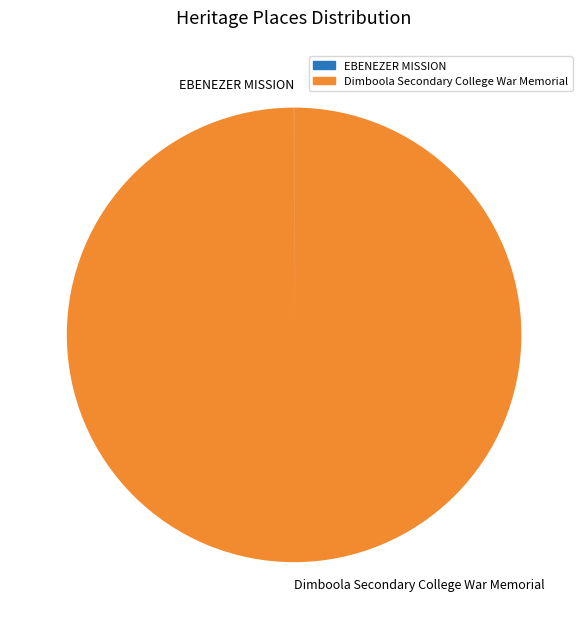

Which category has the biggest portion of the pie?

Dimboola Secondary College War Memorial